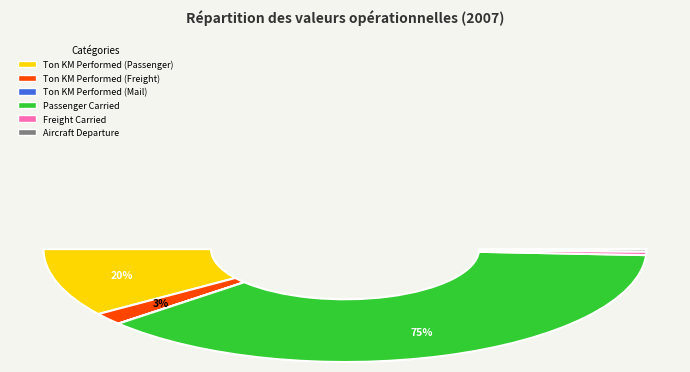

What portion of the pie excludes Aircraft Departure?

99.3%